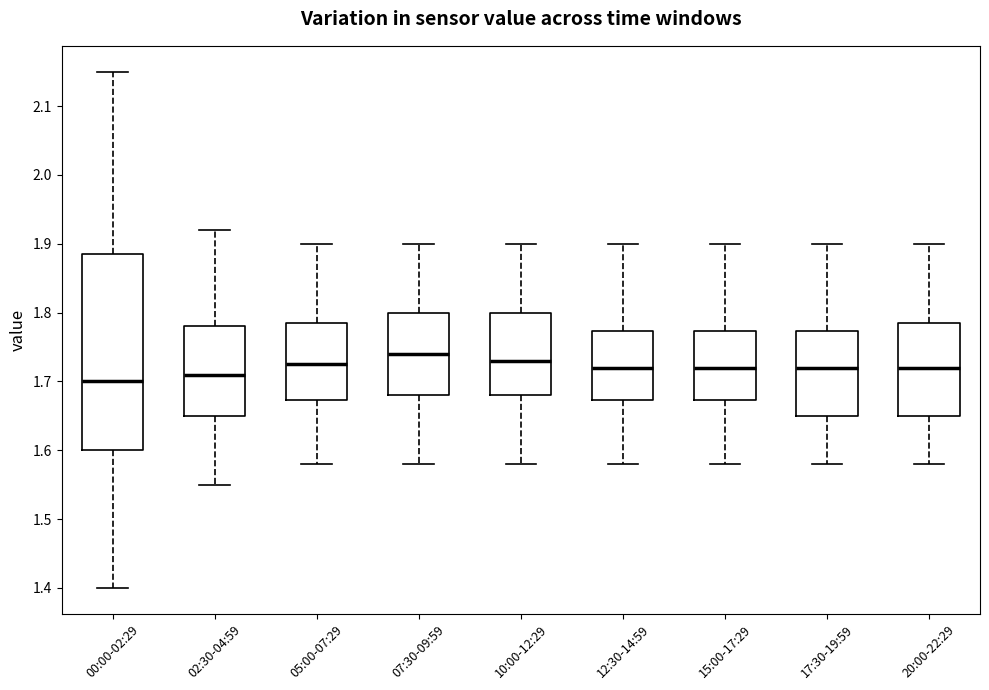

Reading left to right, read every box against the y-axis: the position of its median line, the range the box covers, and the ends of its whiskers. The values are not printed on the chart, so give them approximately, as read against the axis.

00:00-02:29: median 1.70, box 1.60 to 1.89, whiskers 1.40 to 2.15
02:30-04:59: median 1.71, box 1.65 to 1.78, whiskers 1.55 to 1.92
05:00-07:29: median 1.73, box 1.67 to 1.79, whiskers 1.58 to 1.90
07:30-09:59: median 1.74, box 1.68 to 1.80, whiskers 1.58 to 1.90
10:00-12:29: median 1.73, box 1.68 to 1.80, whiskers 1.58 to 1.90
12:30-14:59: median 1.72, box 1.67 to 1.77, whiskers 1.58 to 1.90
15:00-17:29: median 1.72, box 1.67 to 1.77, whiskers 1.58 to 1.90
17:30-19:59: median 1.72, box 1.65 to 1.77, whiskers 1.58 to 1.90
20:00-22:29: median 1.72, box 1.65 to 1.79, whiskers 1.58 to 1.90